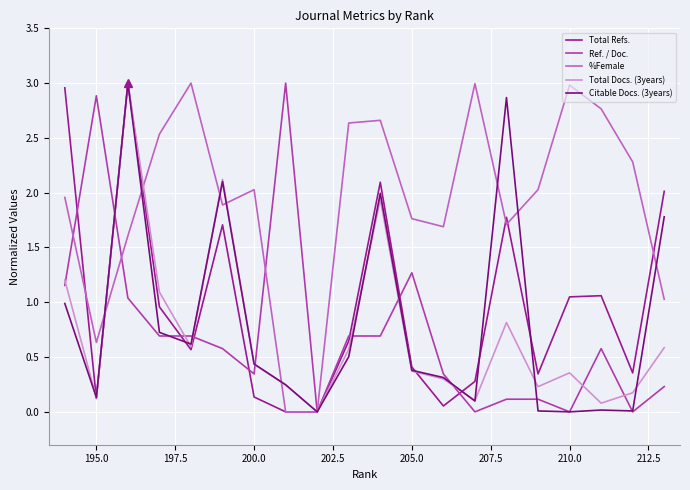

After their last crossing, which series has the higher values: Total Docs. (3years) or Ref. / Doc.?

Total Docs. (3years)